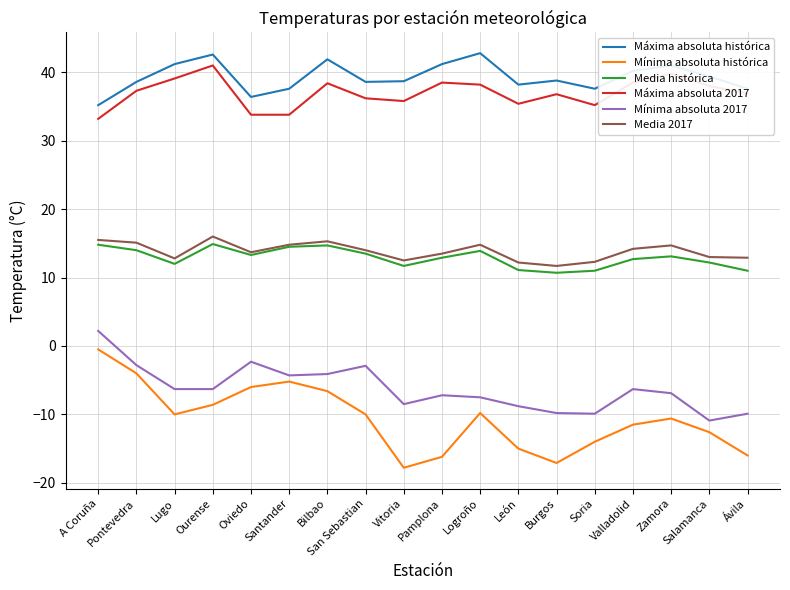

True or false: Máxima absoluta histórica and Media histórica intersect in this chart.

False